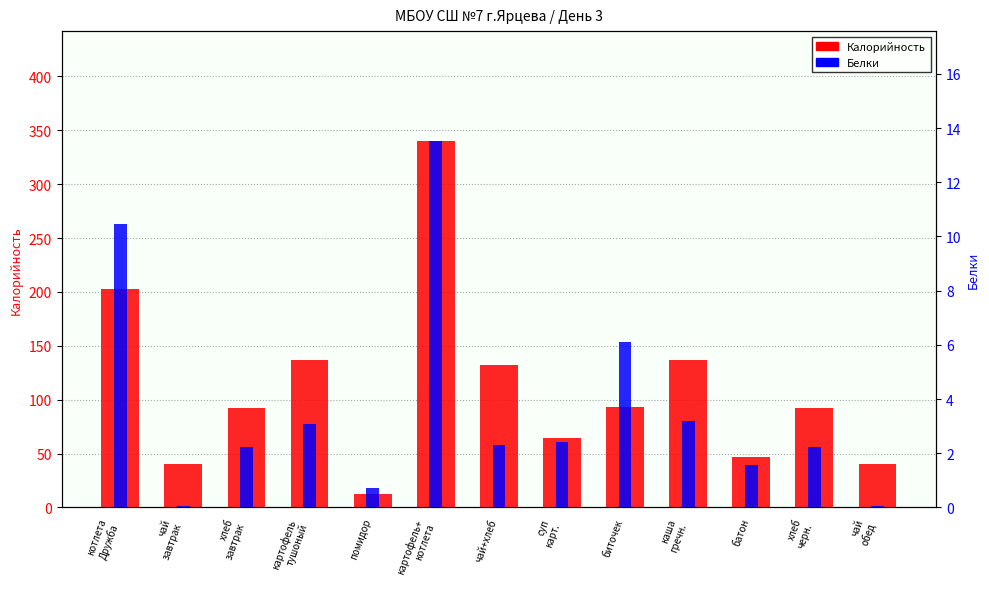

List the labels in order of Белки value, smallest first.

чай
завтрак, чай
обед, помидор, батон, хлеб
завтрак, хлеб
черн., чай+хлеб, суп
карт., картофель
тушоный, каша
гречн., биточек, котлета
Дружба, картофель+
котлета